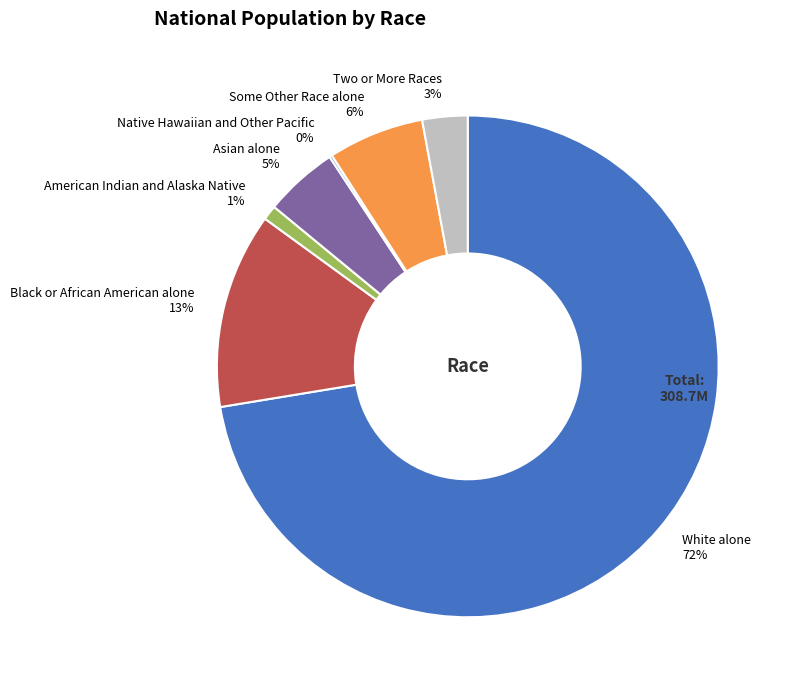

To the nearest percent, what percentage of the pie is Asian alone?

5%